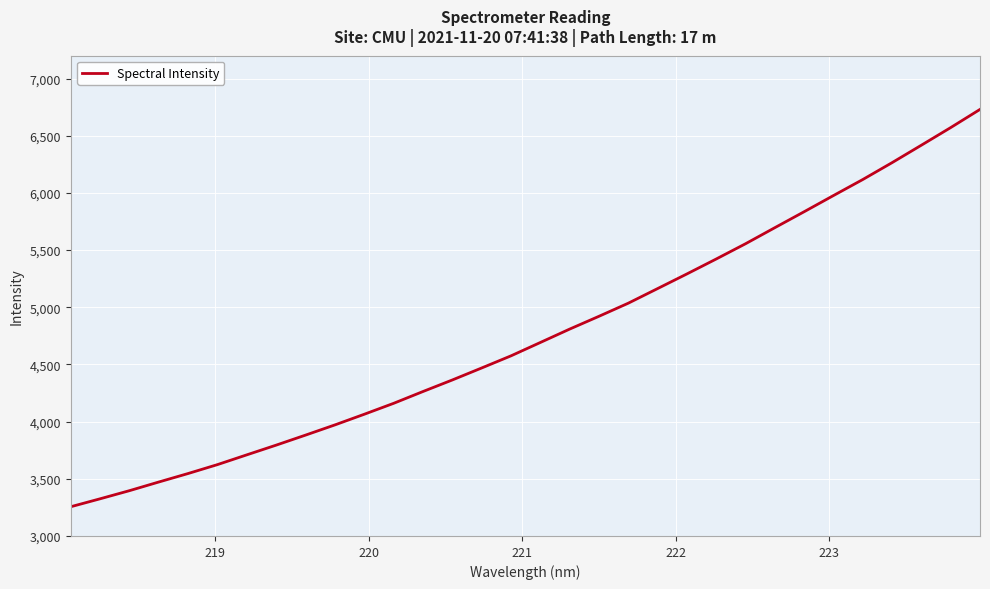

What is the greatest value displayed?

6730.2